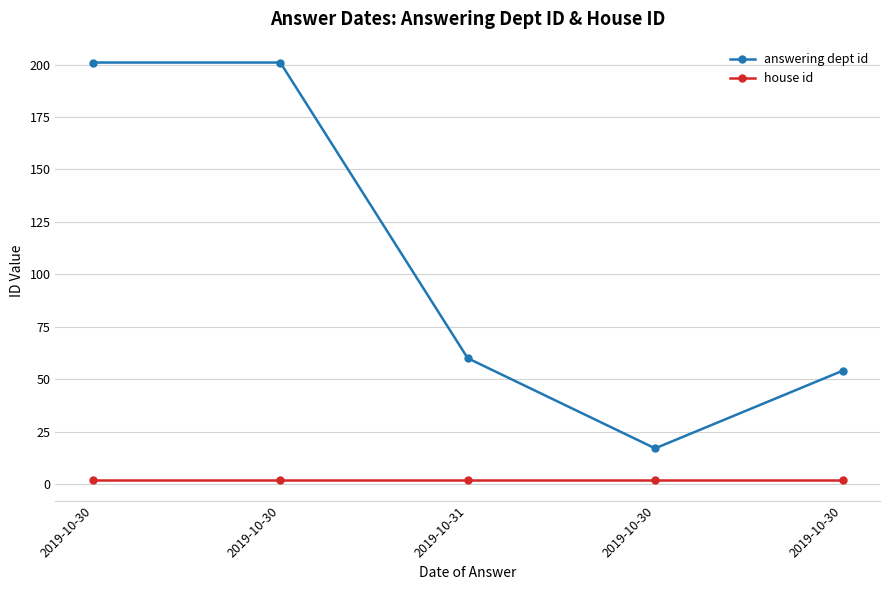

How many data points does each series have?

5